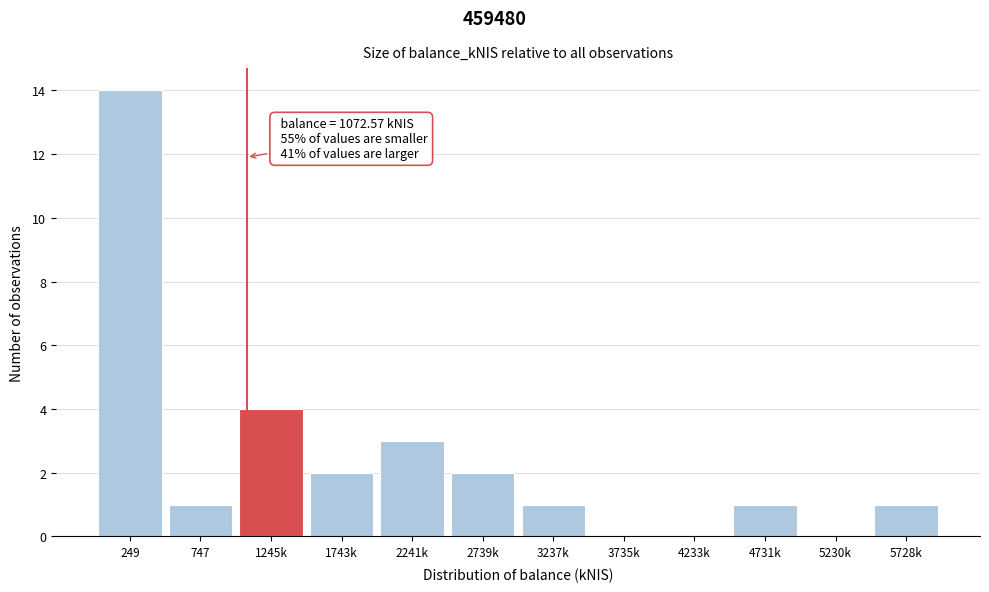

Reading left to right, transcribe all the data shown in this chart.

249=14	747=1	1245k=4	1743k=2	2241k=3	2739k=2	3237k=1	3735k=0	4233k=0	4731k=1	5230k=0	5728k=1